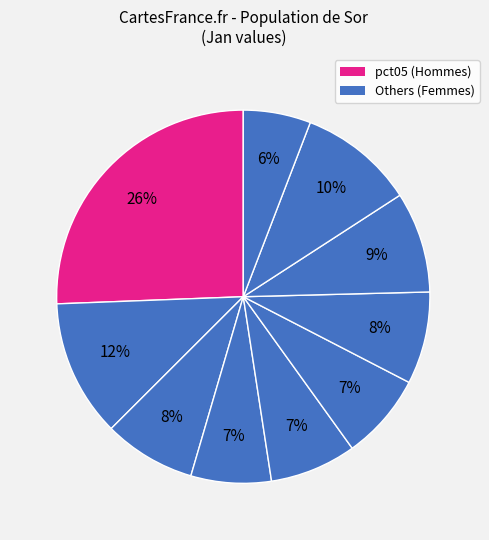

How many segments does this pie chart have?

10